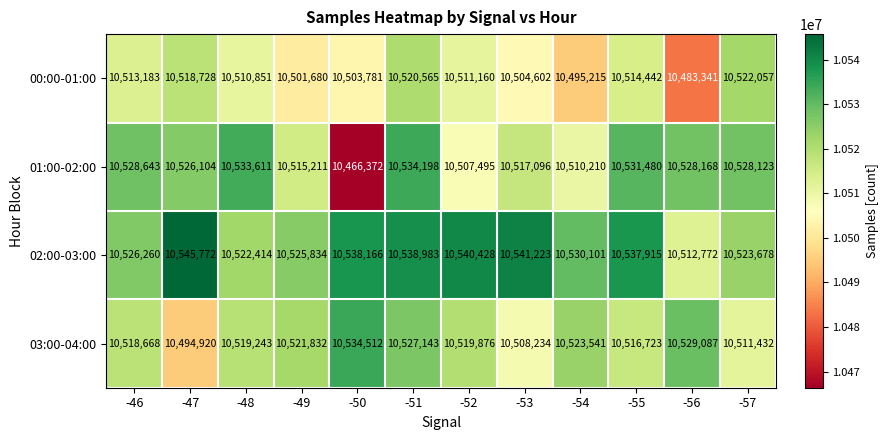

What is the greatest value displayed?

10545772